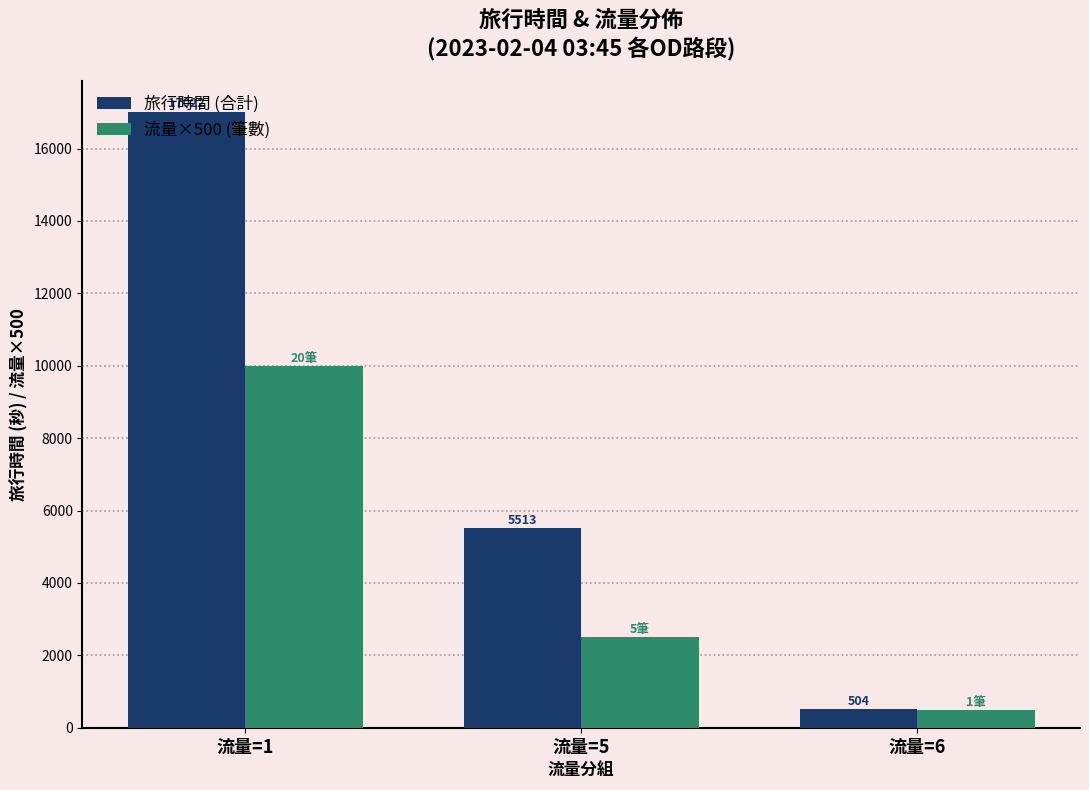

Is the value of 旅行時間 (合計) at 流量=6 greater than the value of 流量×500 (筆數) at 流量=6?

Yes